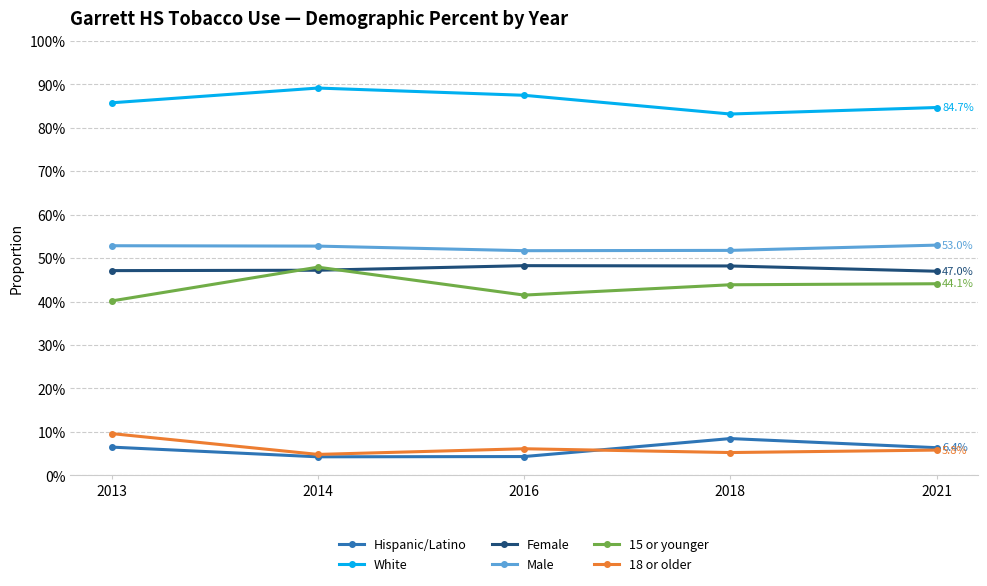

True or false: White and Hispanic/Latino intersect in this chart.

False